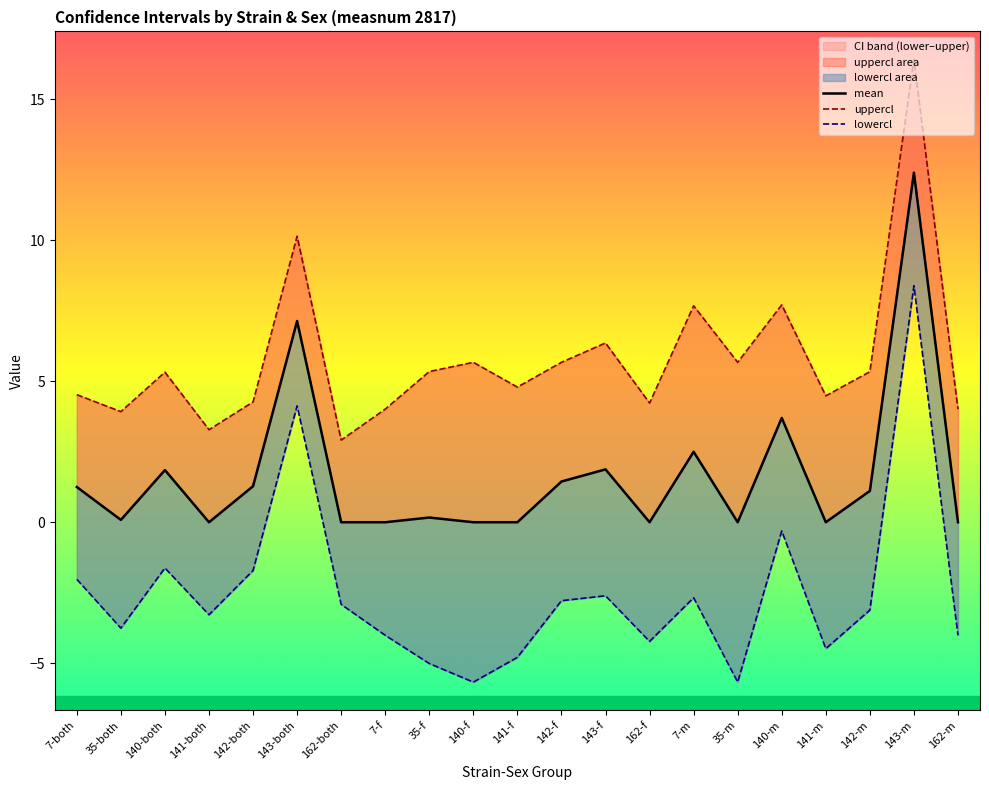

The value of mean at 35-both is 0.1. True or false?

False